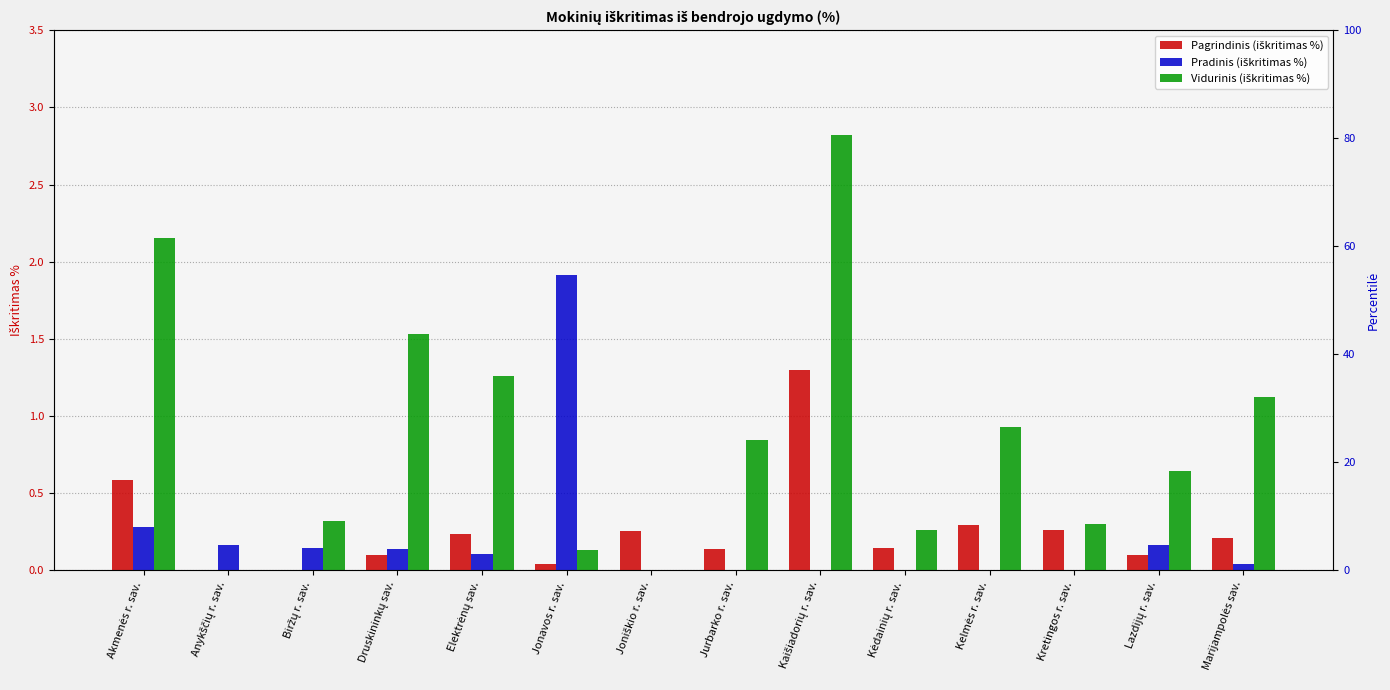

Which has a higher value, Elektrėnų sav. or Jurbarko r. sav.?

Elektrėnų sav.